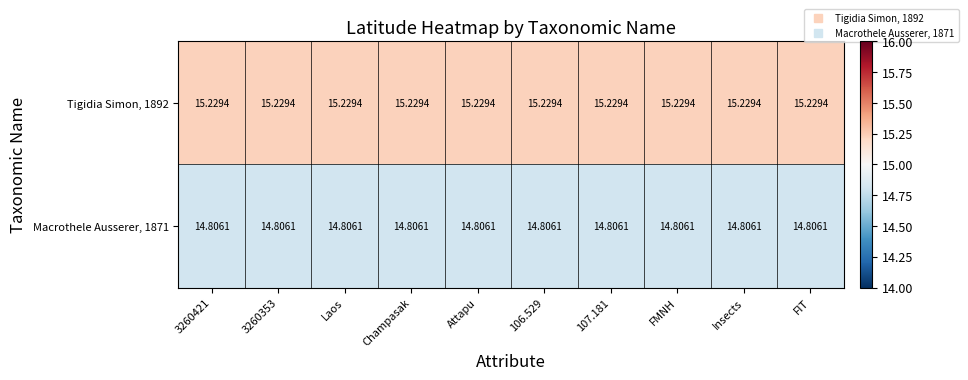

Is the value of Tigidia Simon, 1892 at 3260353 greater than the value of Macrothele Ausserer, 1871 at 107.181?

Yes